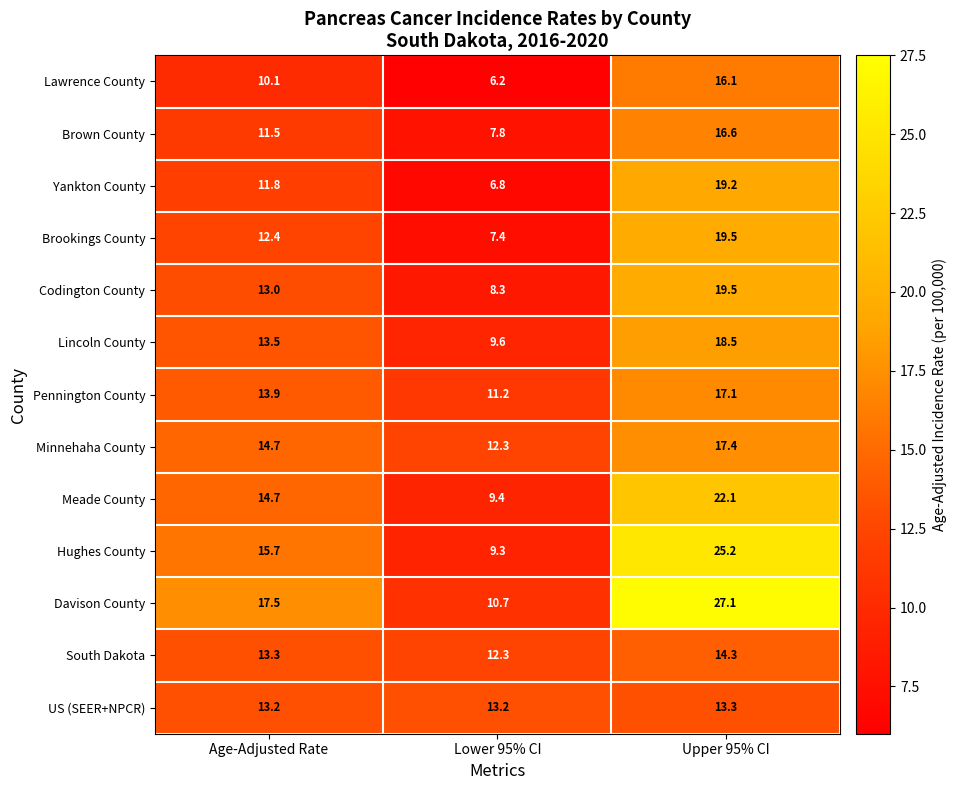

What is the difference between the second highest and minimum values in the Meade County series?

5.3